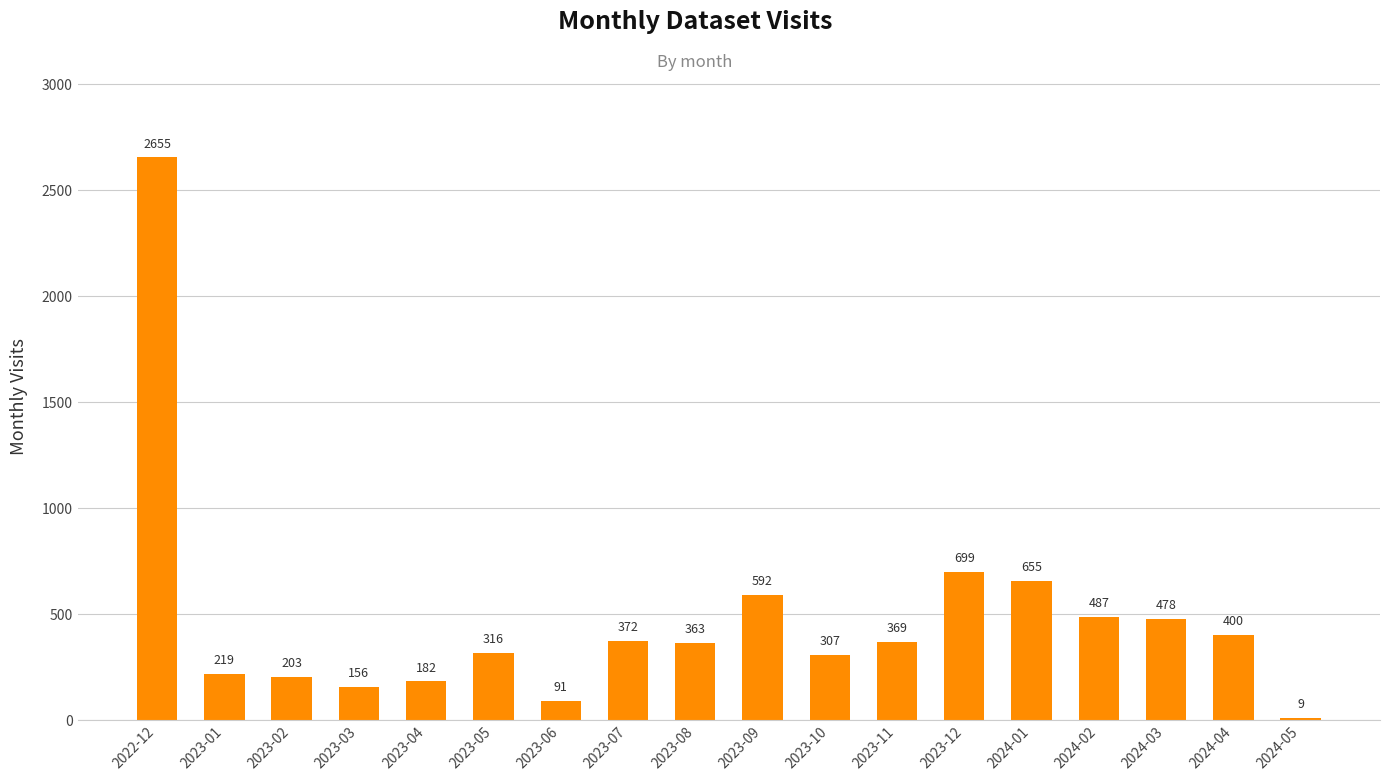

At which label does the data first exceed 369?

2022-12